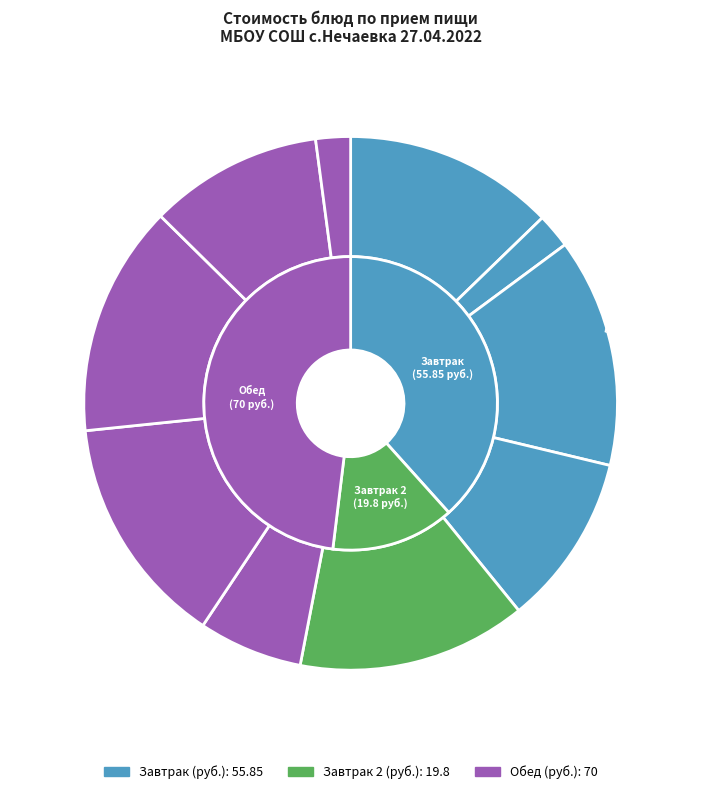

Is the sum of Чай сладкий (завтрак) and Суп молочный вермишелевый greater than half?

No